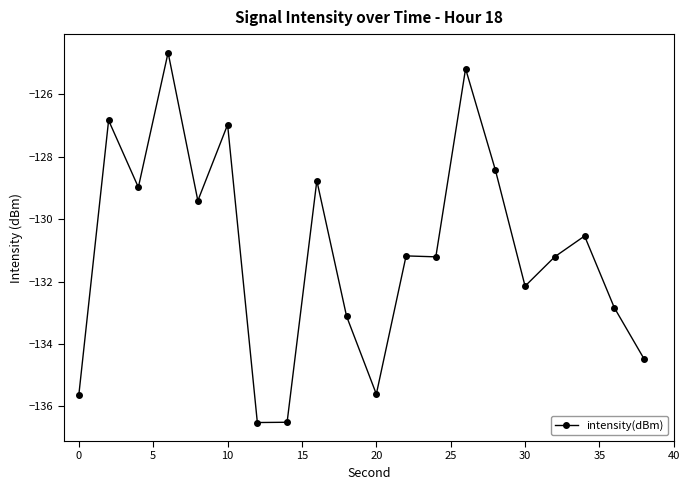

What is the difference between the maximum and minimum values?

11.8